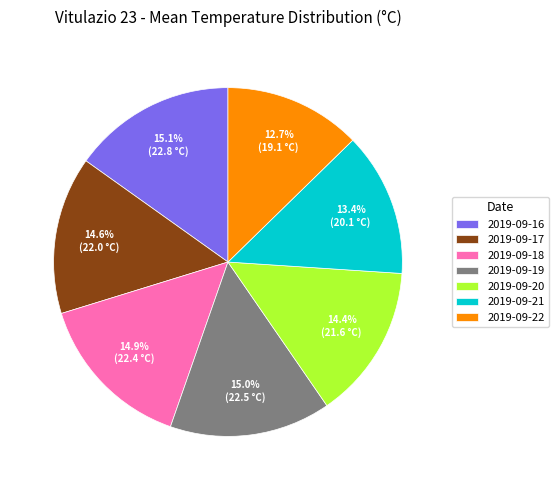

What percentage is the 2019-09-20 slice, to the nearest percent?

14%